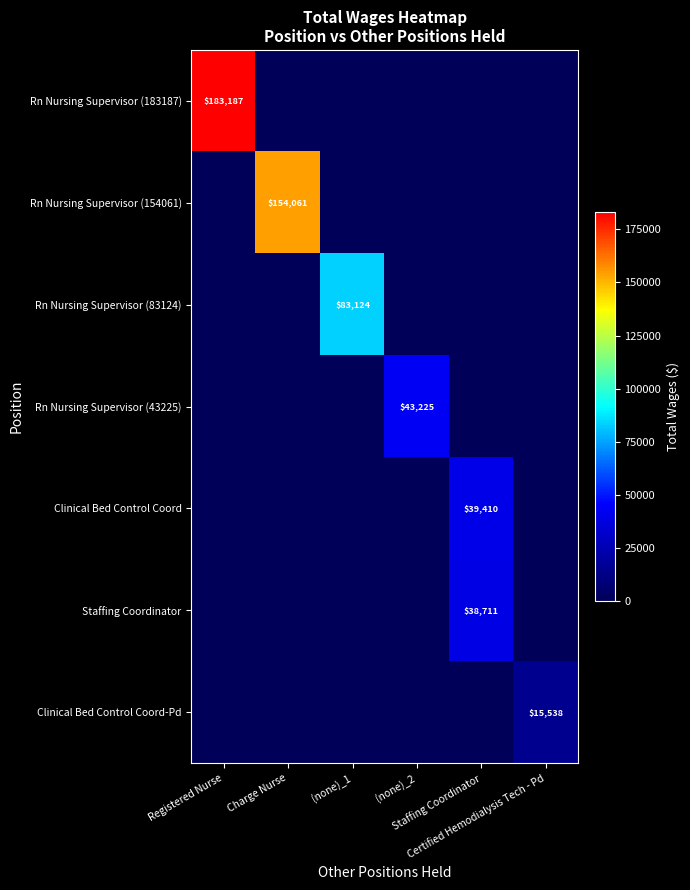

How many values in Staffing Coordinator are above zero?

1